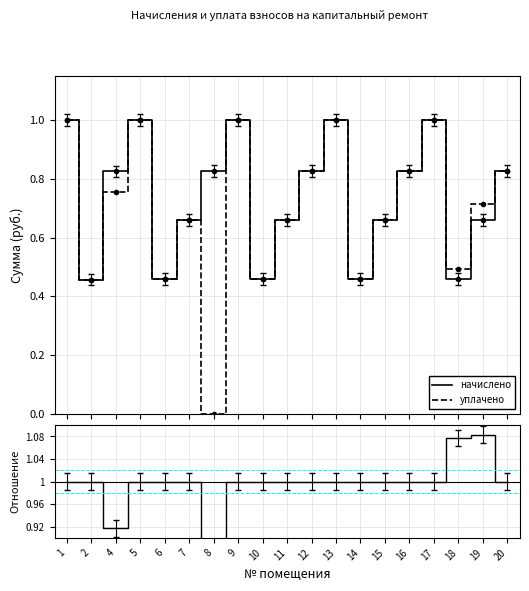

Which series has the largest range (max minus min)?

ratio